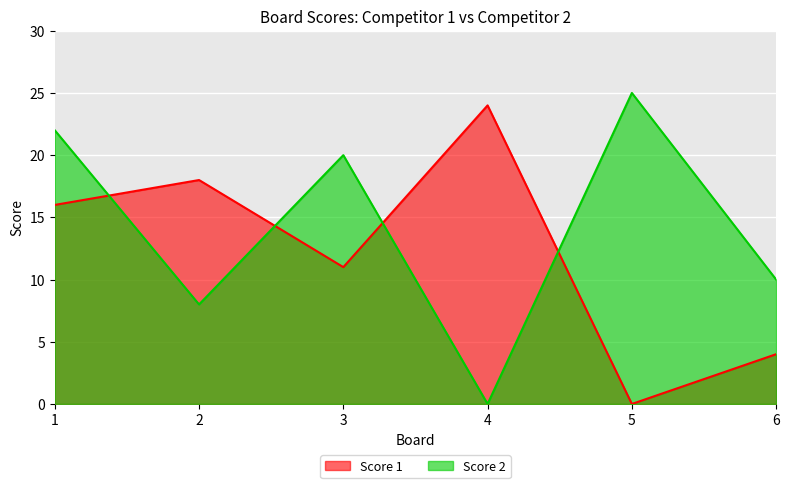

Which series has the largest total across all categories?

Score 2